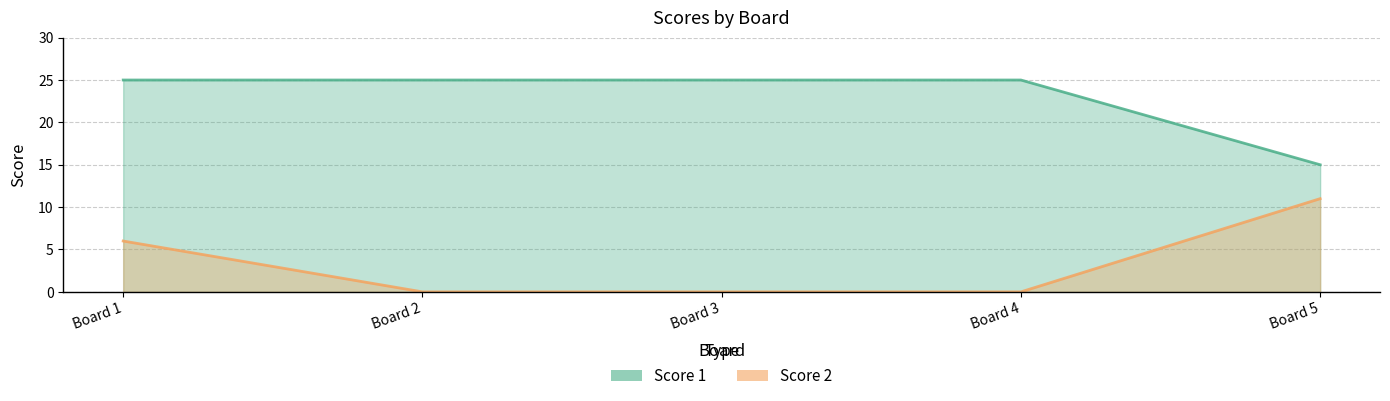

List the series in order of their peak value, highest first.

Score 1, Score 2